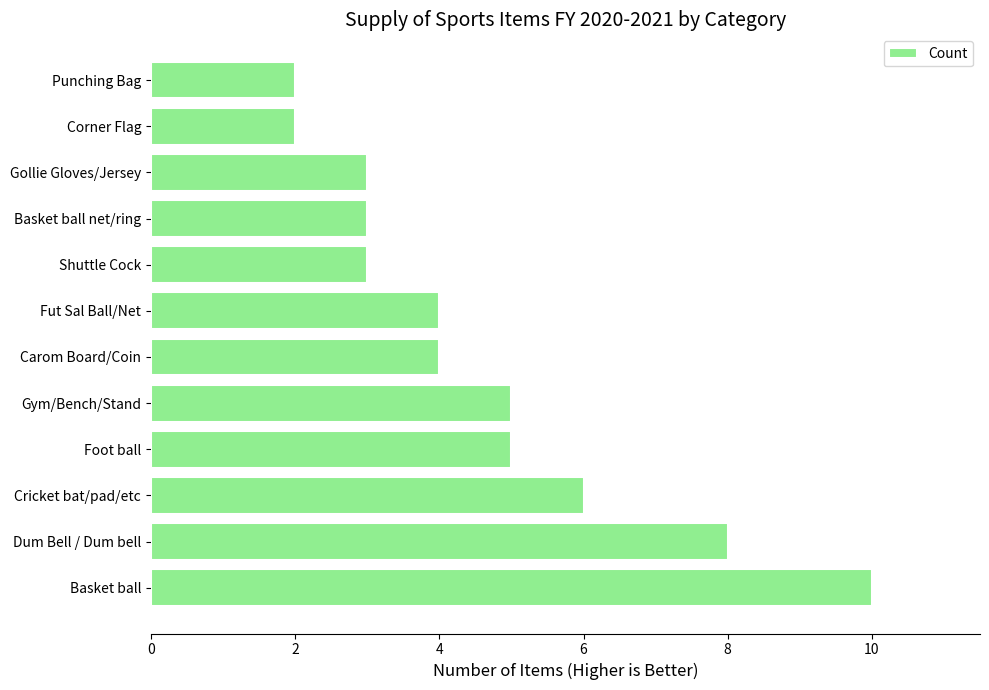

Approximately how many times larger is the value at Basket ball compared to Shuttle Cock?

3.3